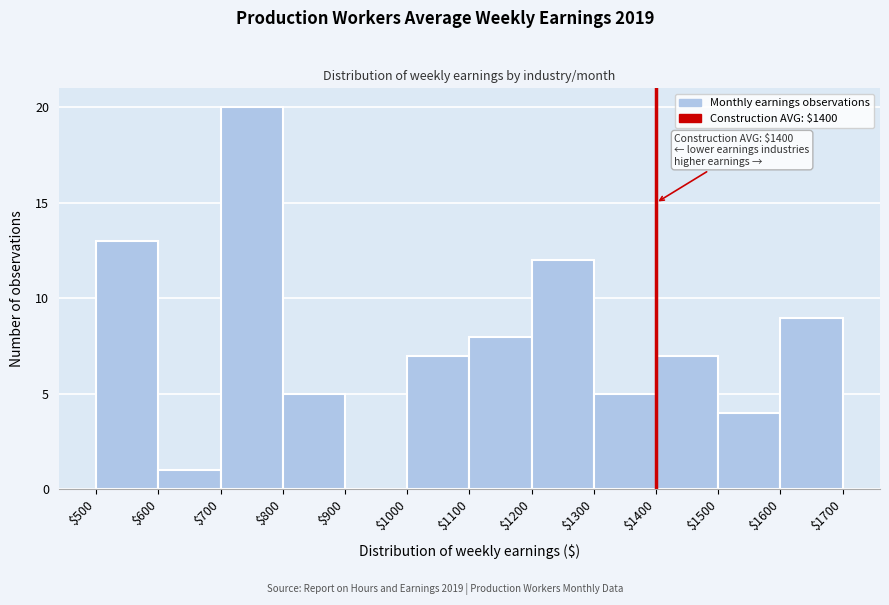

Which range on the x-axis has the tallest bar?

$700 to $800